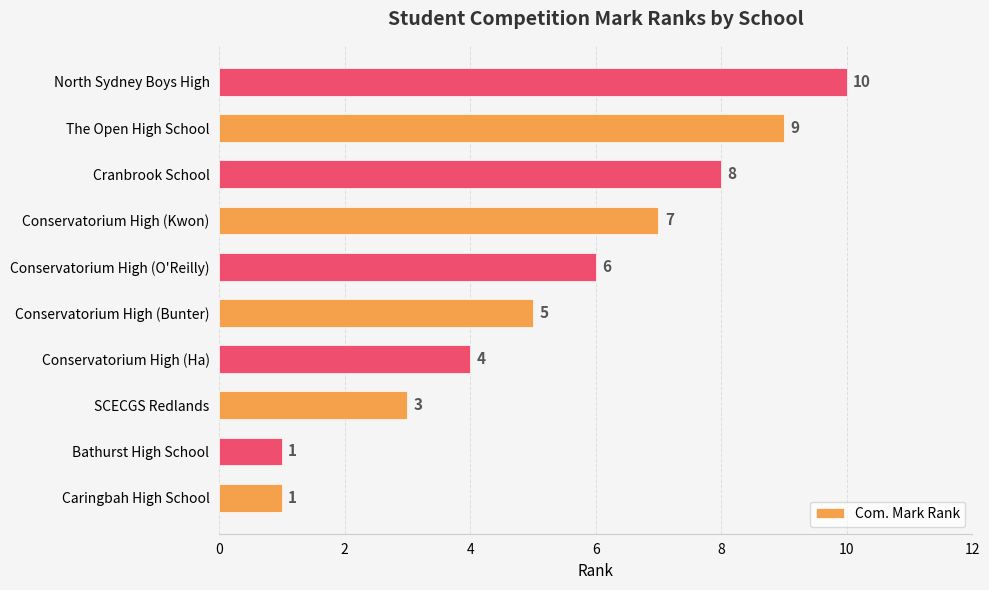

At which label is the value closest to 5?

Conservatorium High (Bunter)